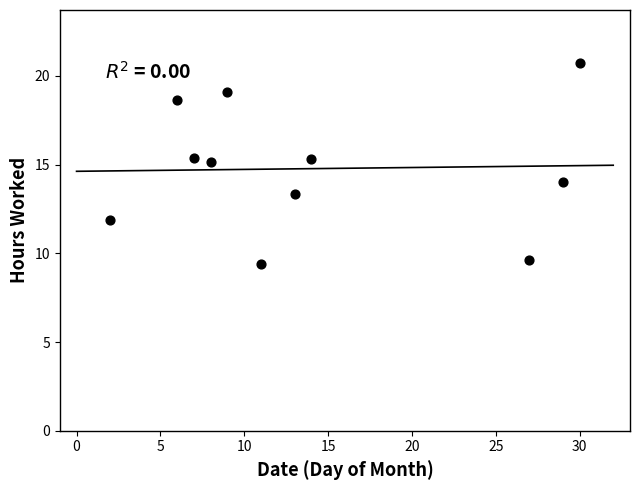

What is the range of X values (max minus min)?

28.0